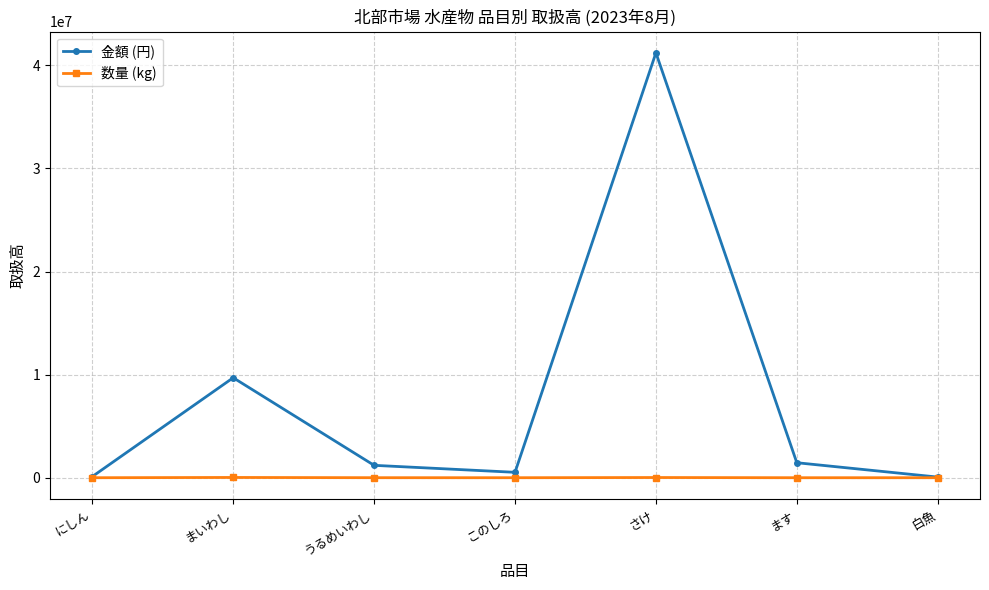

Between さけ and ます, which series saw the biggest shift?

金額 (円)